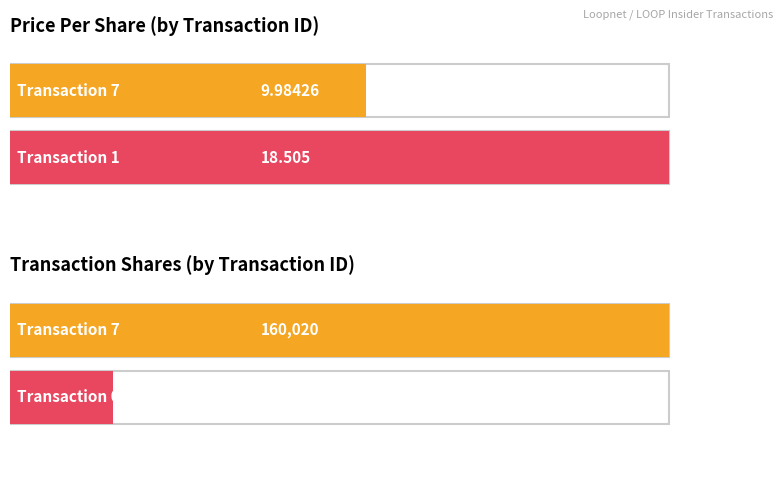

Which series changed the most between 0 and 1?

transactionPricePerShare